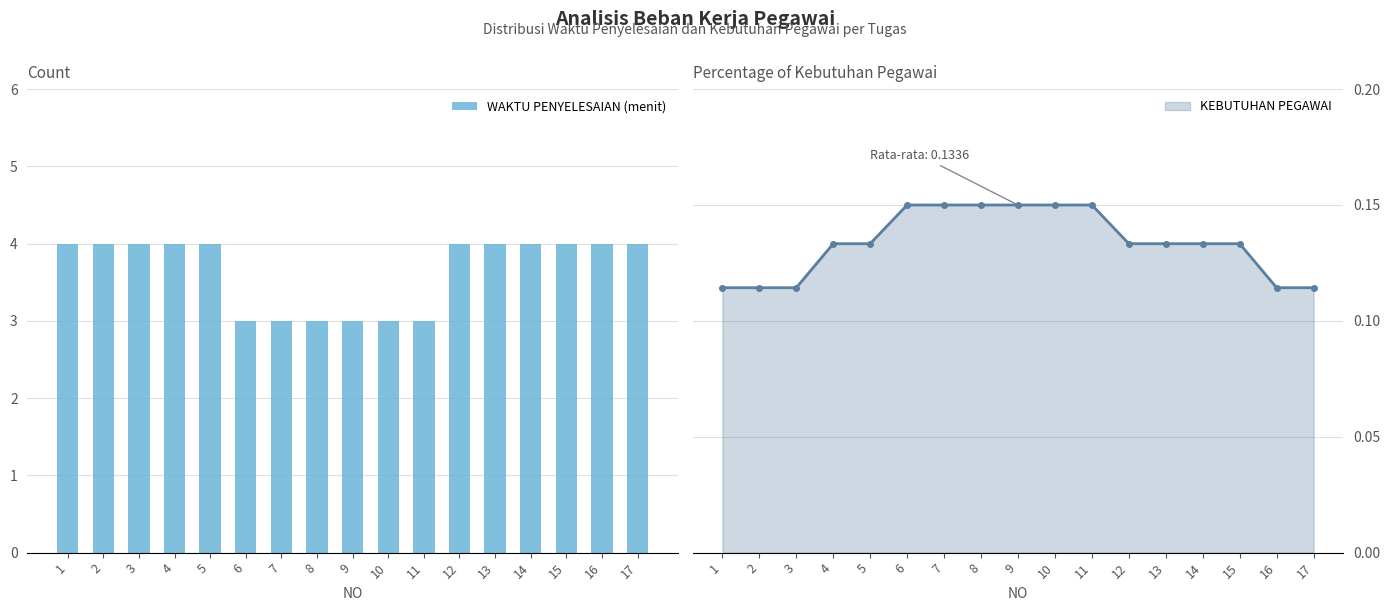

Count the WAKTU PENYELESAIAN (menit) values in the range 3 to 4.

17